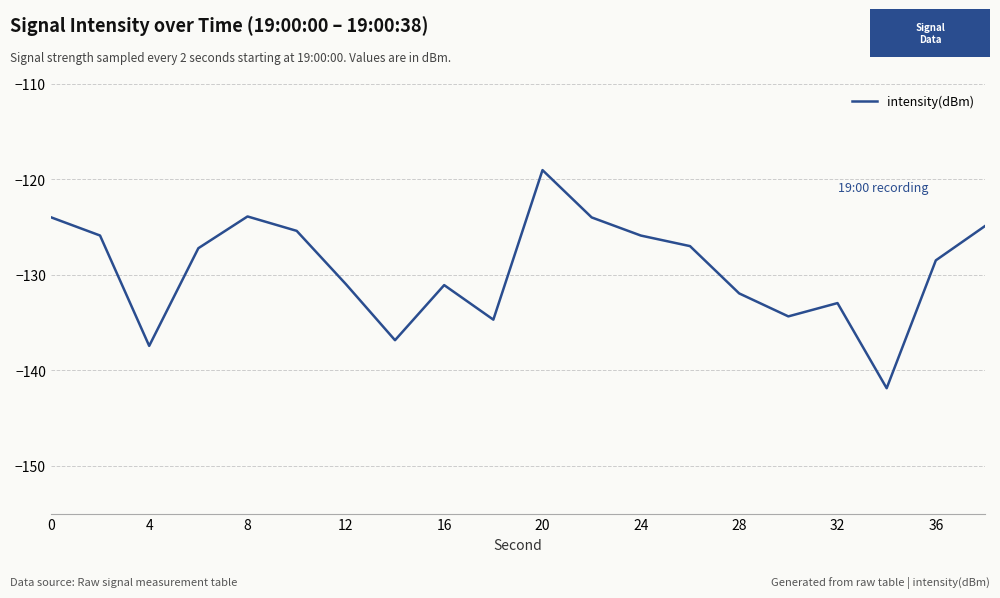

What is the maximum value shown in the chart?

-119.1